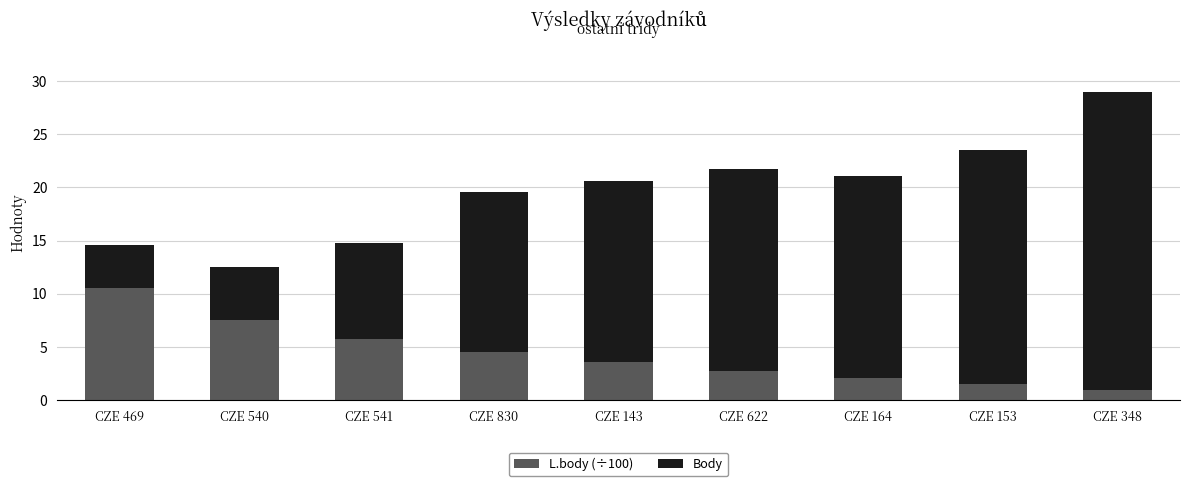

How many series are shown in this chart?

2